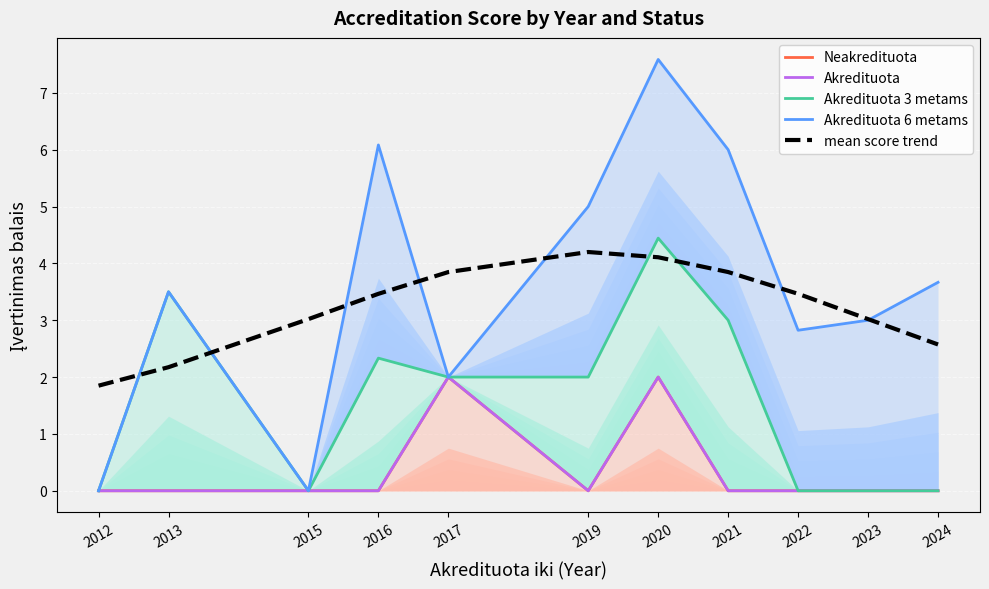

What is the value of the mean score trend point at the 7th from the left?

4.1